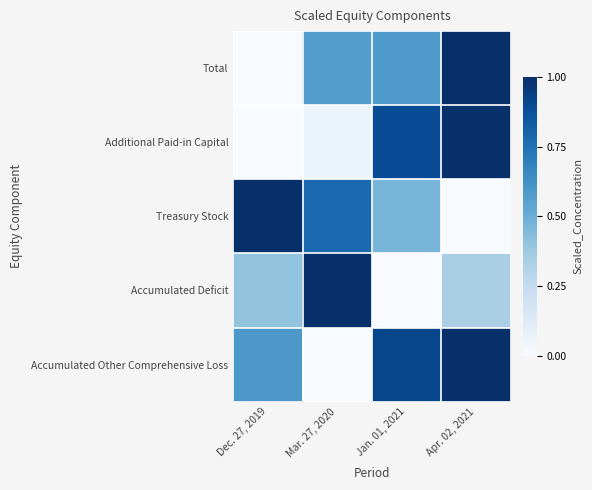

Reading left to right, transcribe all the data shown in this chart.

Total: Dec. 27, 2019=0.0	Mar. 27, 2020=0.6	Jan. 01, 2021=0.6	Apr. 02, 2021=1.0
Additional Paid-in Capital: Dec. 27, 2019=0.0	Mar. 27, 2020=0.1	Jan. 01, 2021=0.9	Apr. 02, 2021=1.0
Treasury Stock: Dec. 27, 2019=1.0	Mar. 27, 2020=0.8	Jan. 01, 2021=0.5	Apr. 02, 2021=0.0
Accumulated Deficit: Dec. 27, 2019=0.4	Mar. 27, 2020=1.0	Jan. 01, 2021=0.0	Apr. 02, 2021=0.3
Accumulated Other Comprehensive Loss: Dec. 27, 2019=0.6	Mar. 27, 2020=0.0	Jan. 01, 2021=0.9	Apr. 02, 2021=1.0